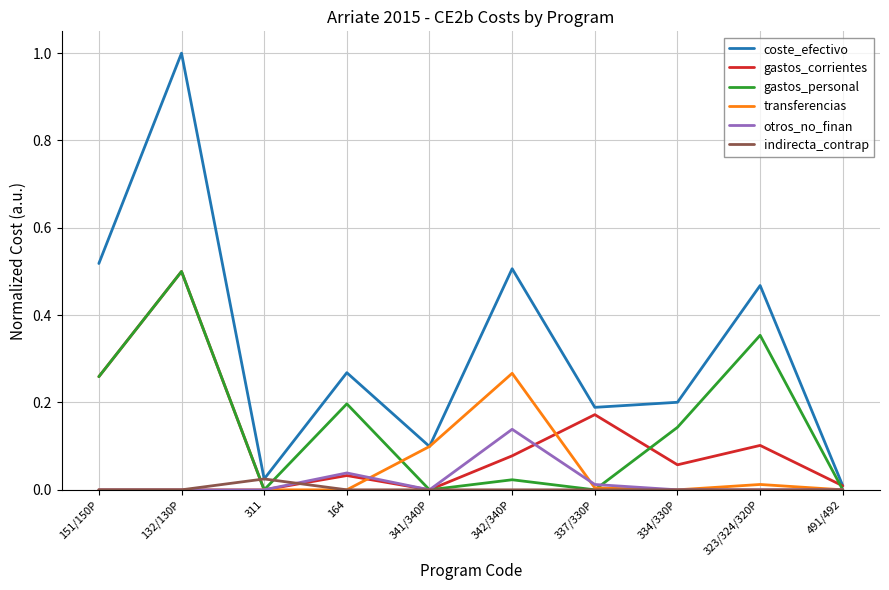

What is the maximum value shown in the chart?

1.0